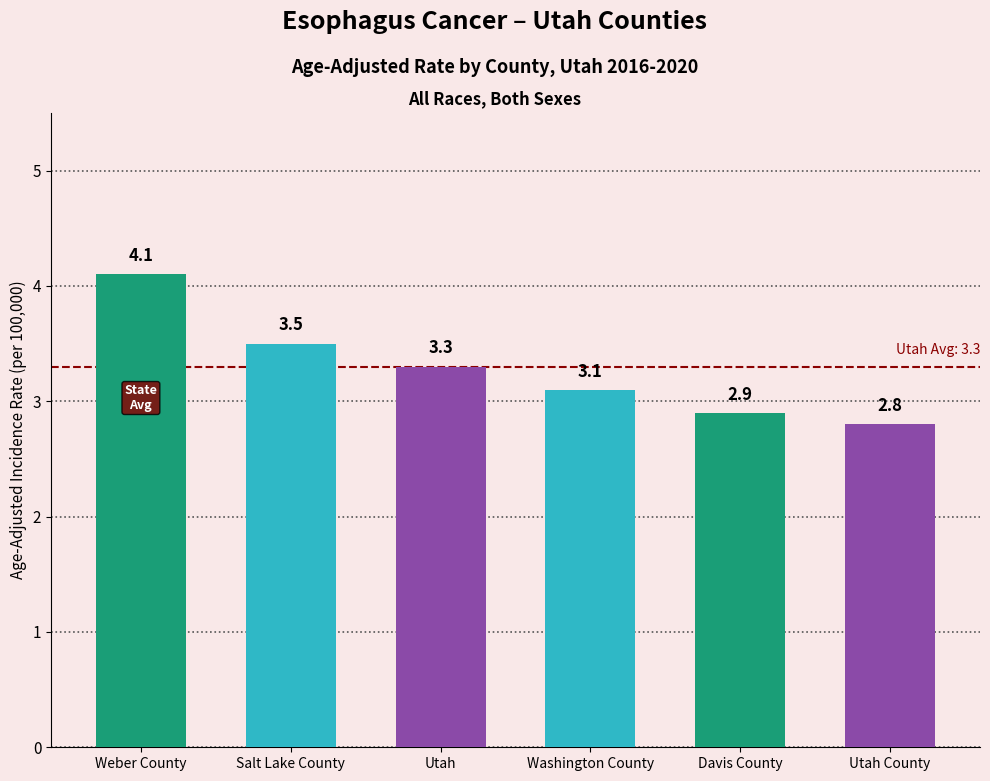

Reading right to left, list all the values displayed in this chart.

Utah County=2.8	Davis County=2.9	Washington County=3.1	Utah=3.3	Salt Lake County=3.5	Weber County=4.1